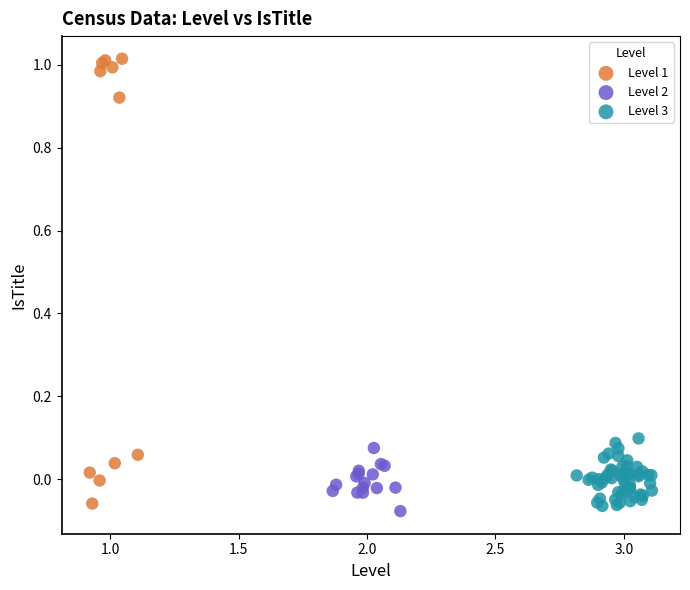

Which series contains the highest Y value?

Level 1